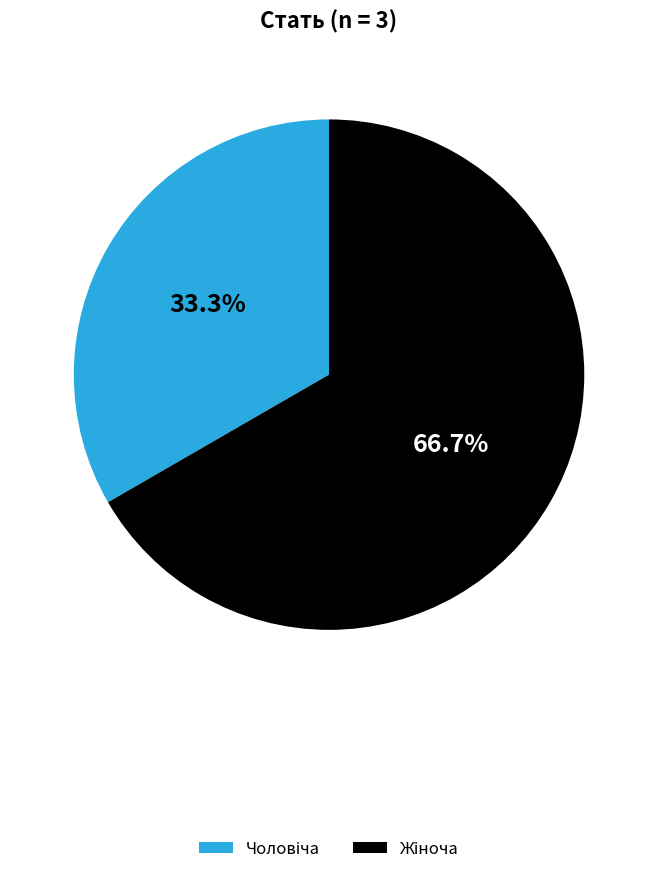

Does any single category account for the majority?

Yes